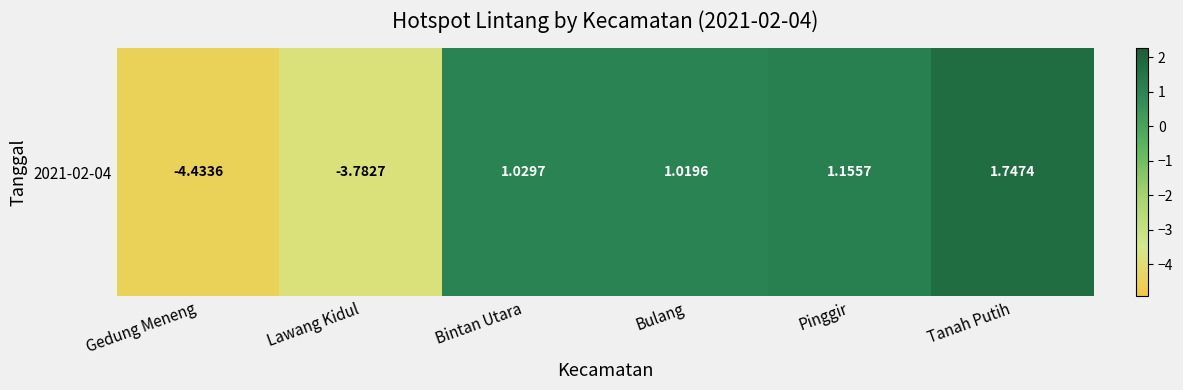

Where does the data first go above 1?

Bintan Utara